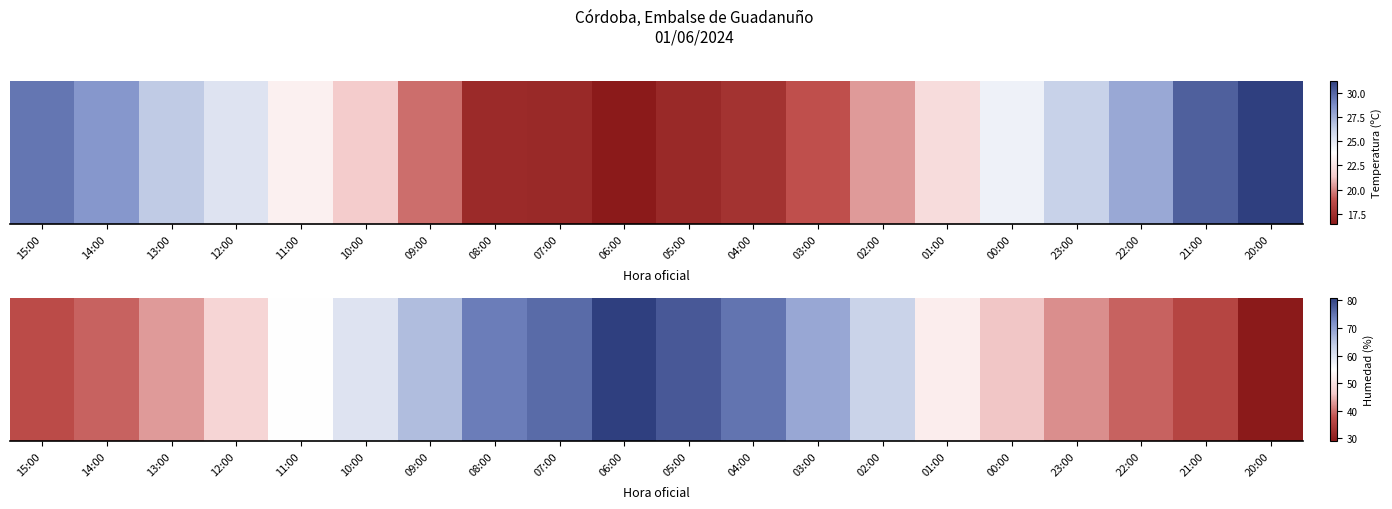

What is the ratio of the value at 08:00 to the value at 10:00?

1.2